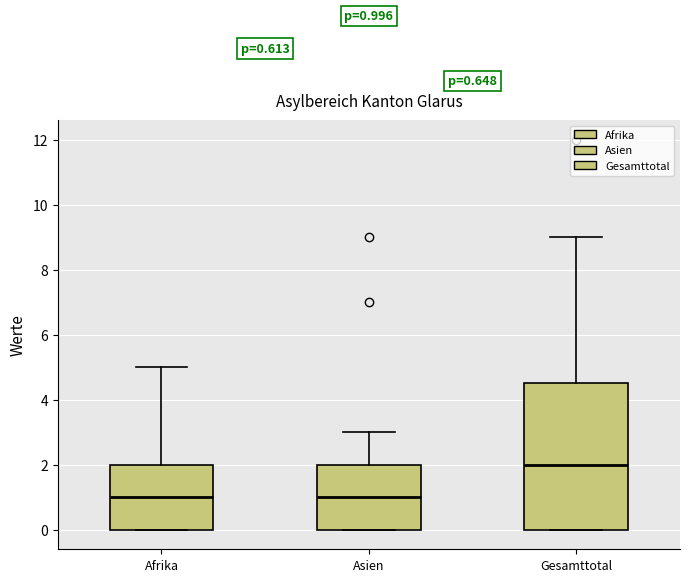

Which box's median line is the highest?

Gesamttotal